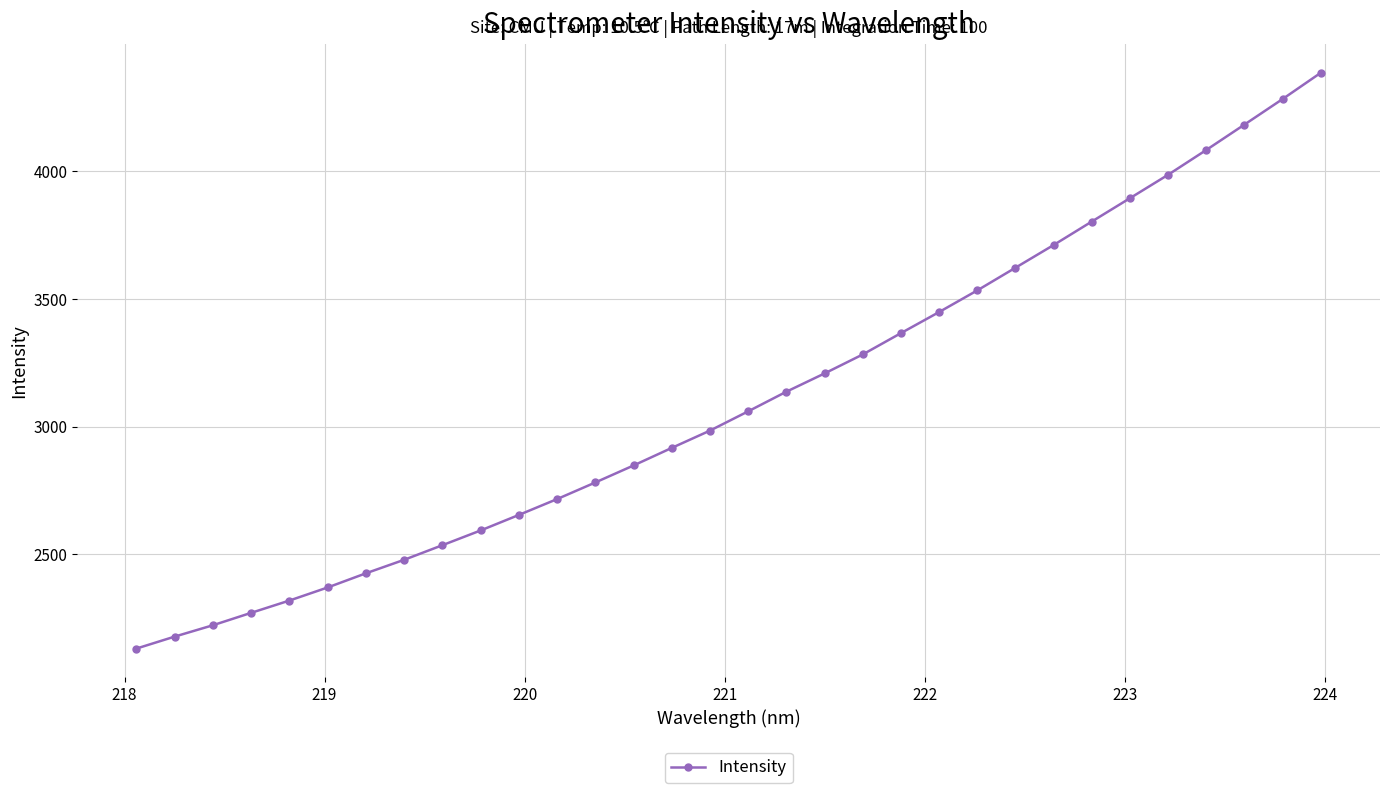

What is the average value?

3107.4